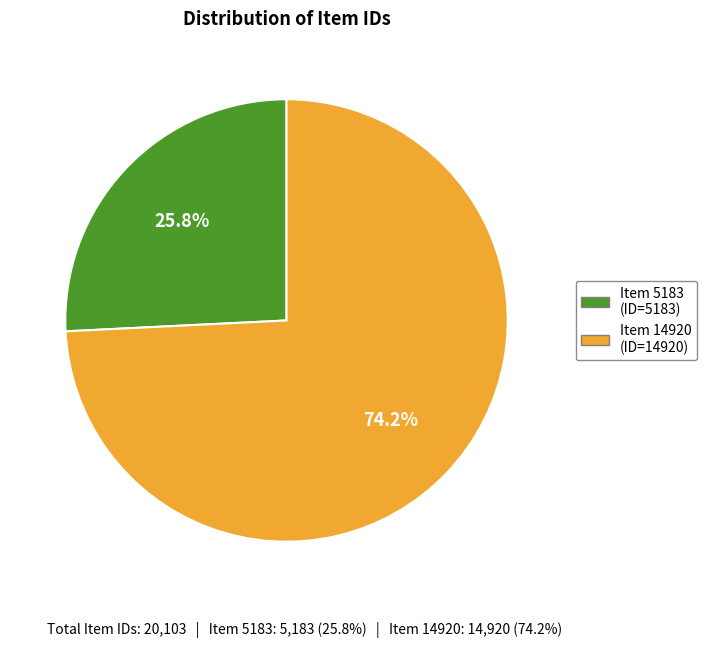

Is there a majority slice in this chart?

Yes